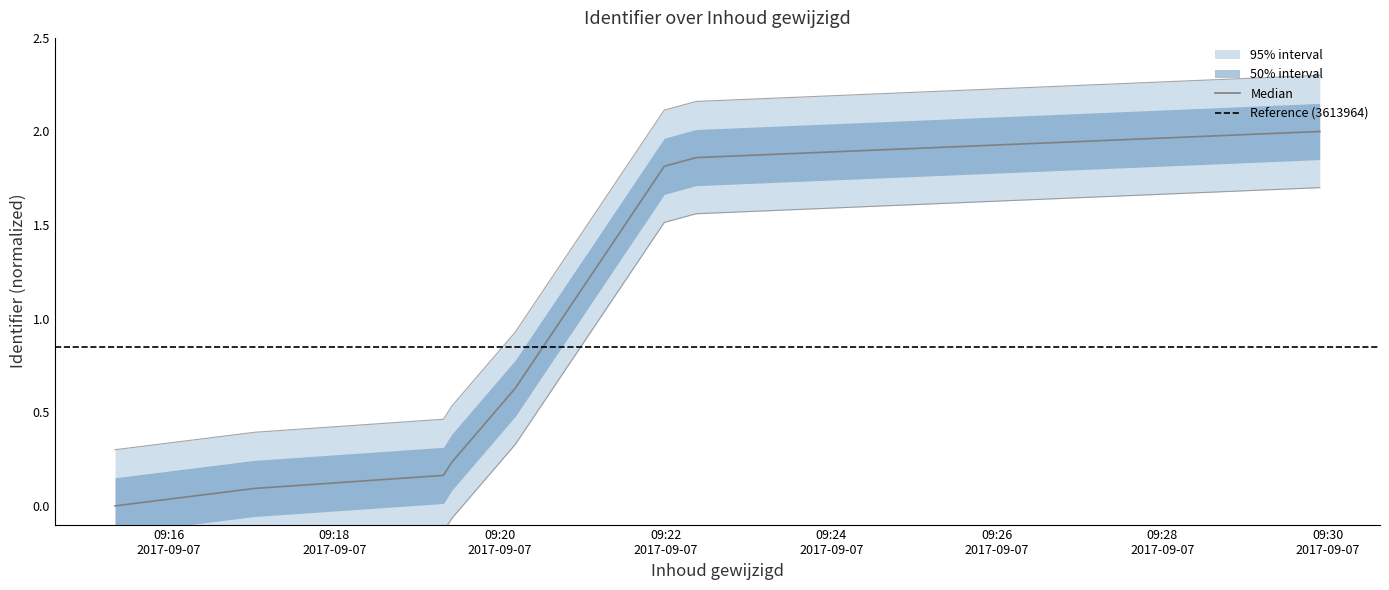

How many series are shown in this chart?

2